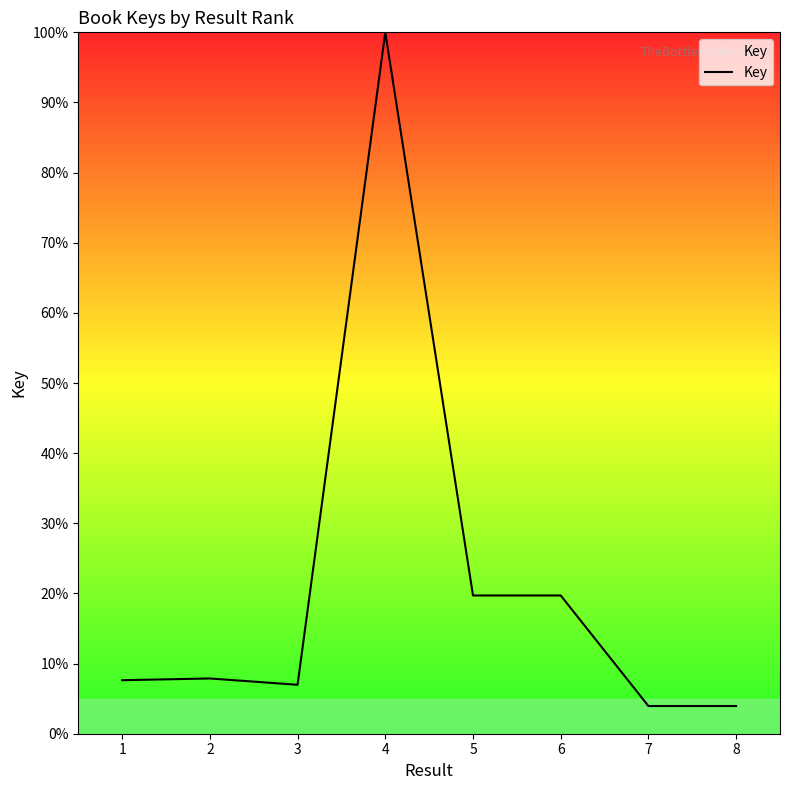

True or false: the data shows 19.7 at 5.

True